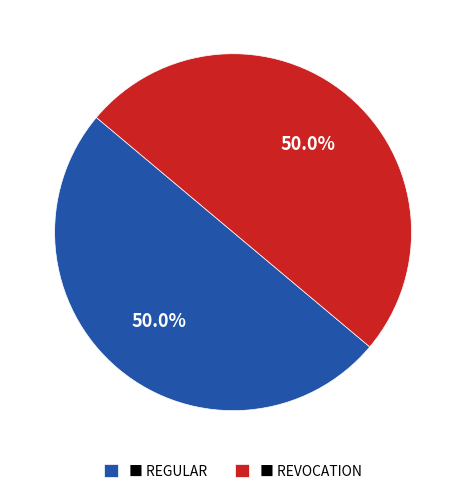

Approximately how many times larger is the value at ■ REVOCATION compared to ■ REGULAR?

1.0